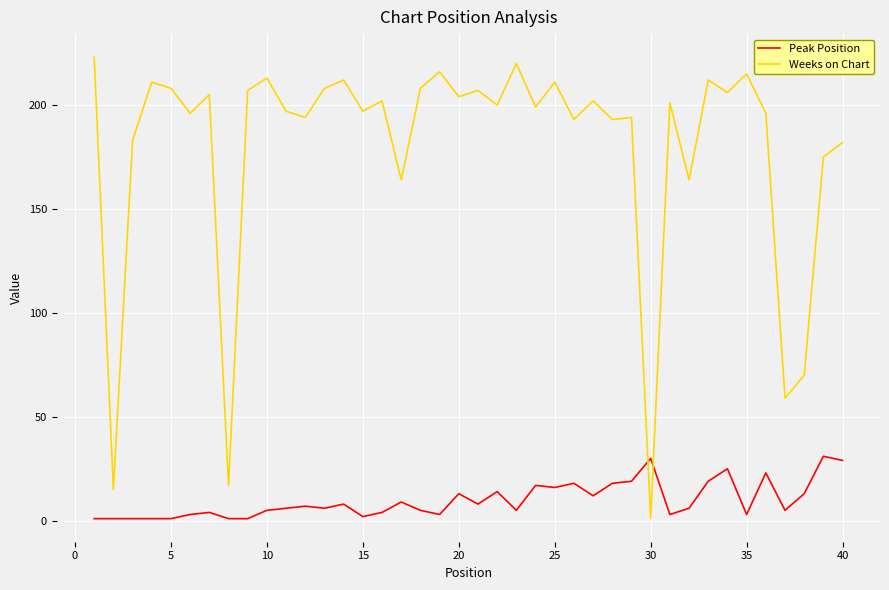

How many lines are shown in the chart?

2